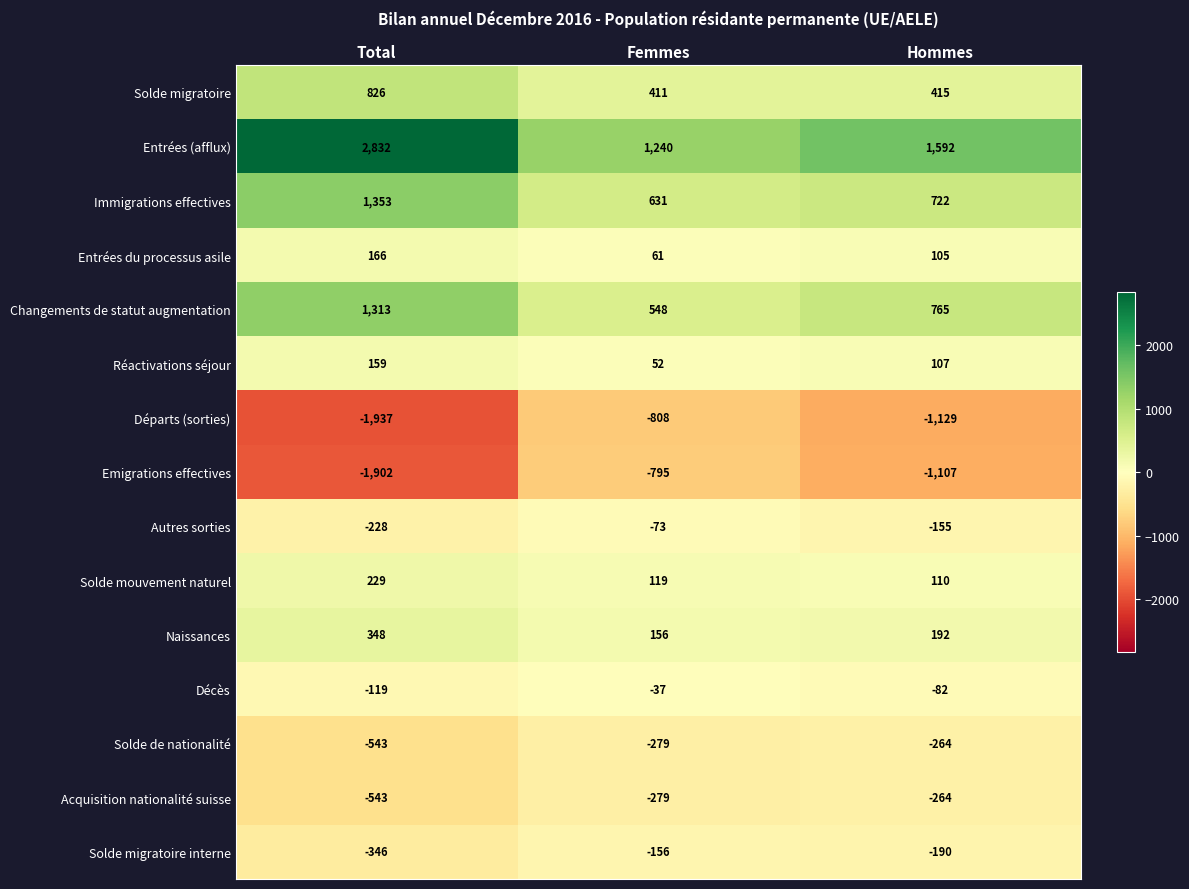

At which category does the chart reach its minimum across all series?

Total